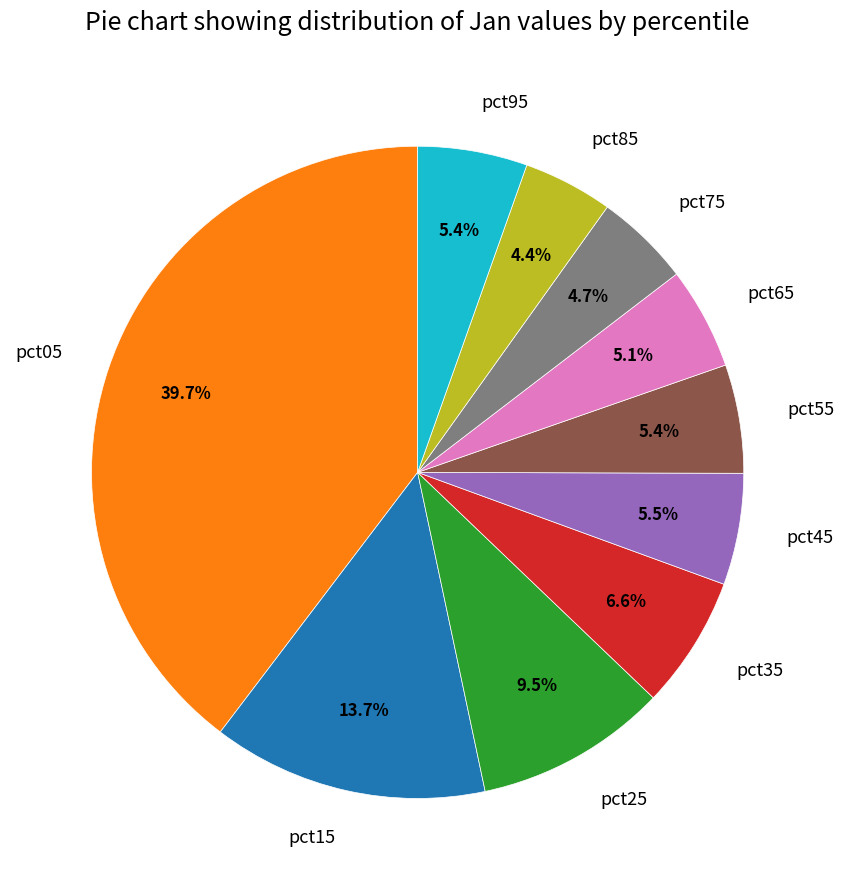

Which has a higher value, pct35 or pct45?

pct35